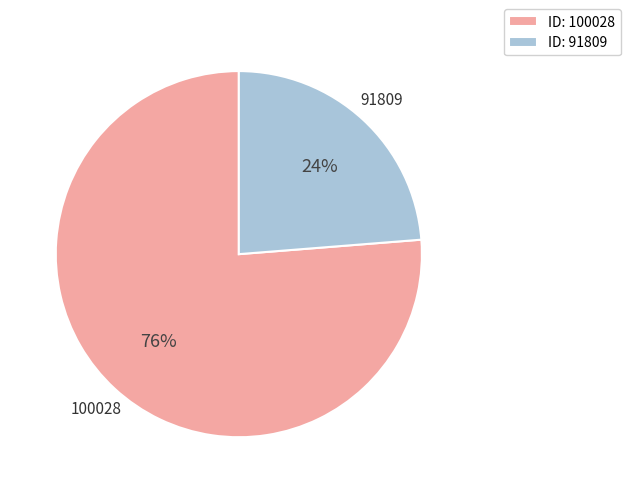

What percentage is the ID: 100028 slice, to the nearest percent?

76%